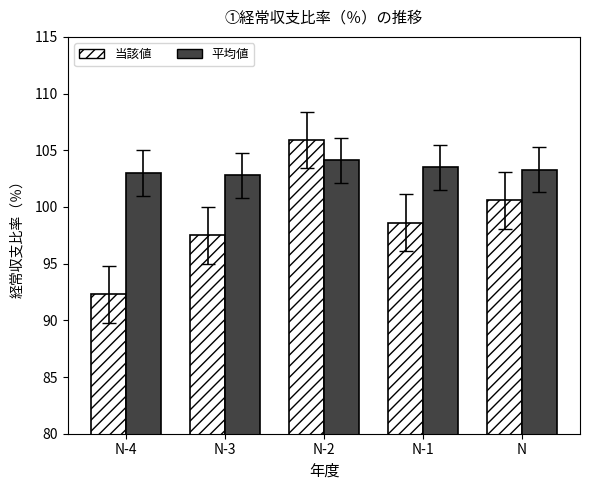

Is it true that 平均値 equals 103.0 at N-4?

True